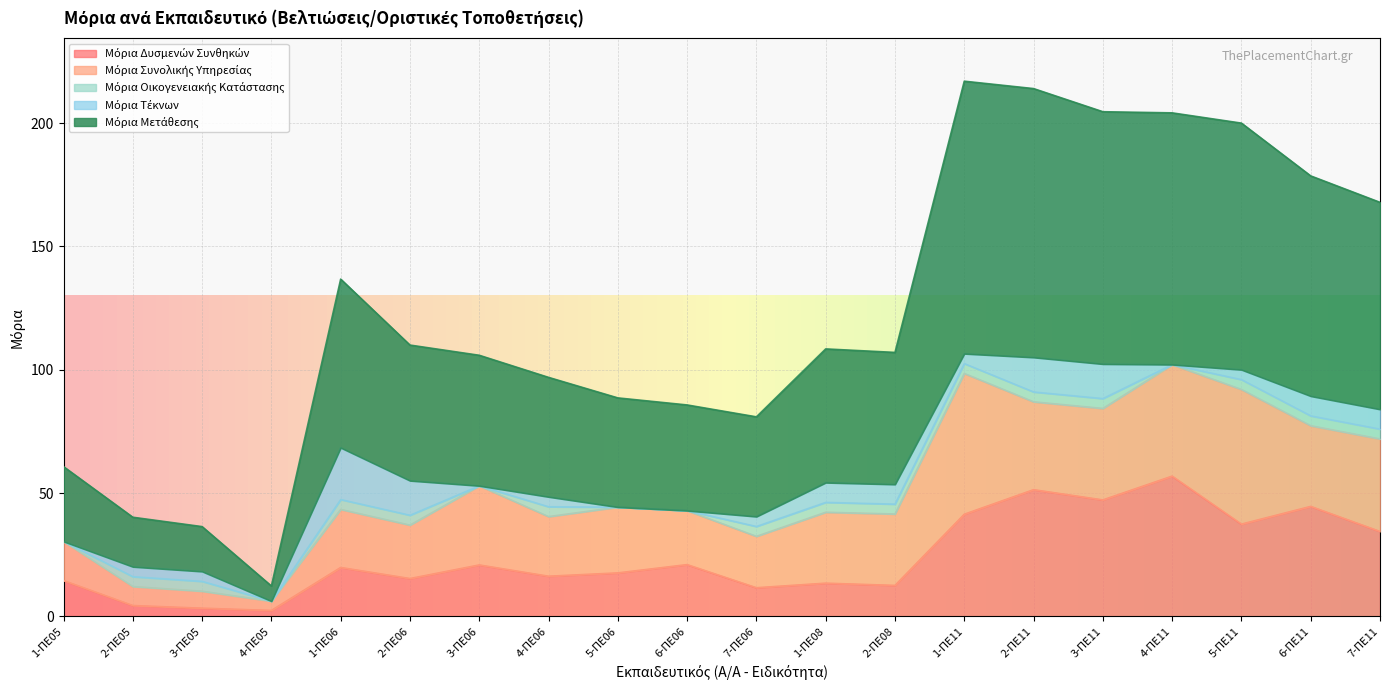

At 3-ΠΕ11, list the series in order from largest to smallest.

Μόρια Μετάθεσης, Μόρια Δυσμενών Συνθηκών, Μόρια Συνολικής Υπηρεσίας, Μόρια Τέκνων, Μόρια Οικογενειακής Κατάστασης